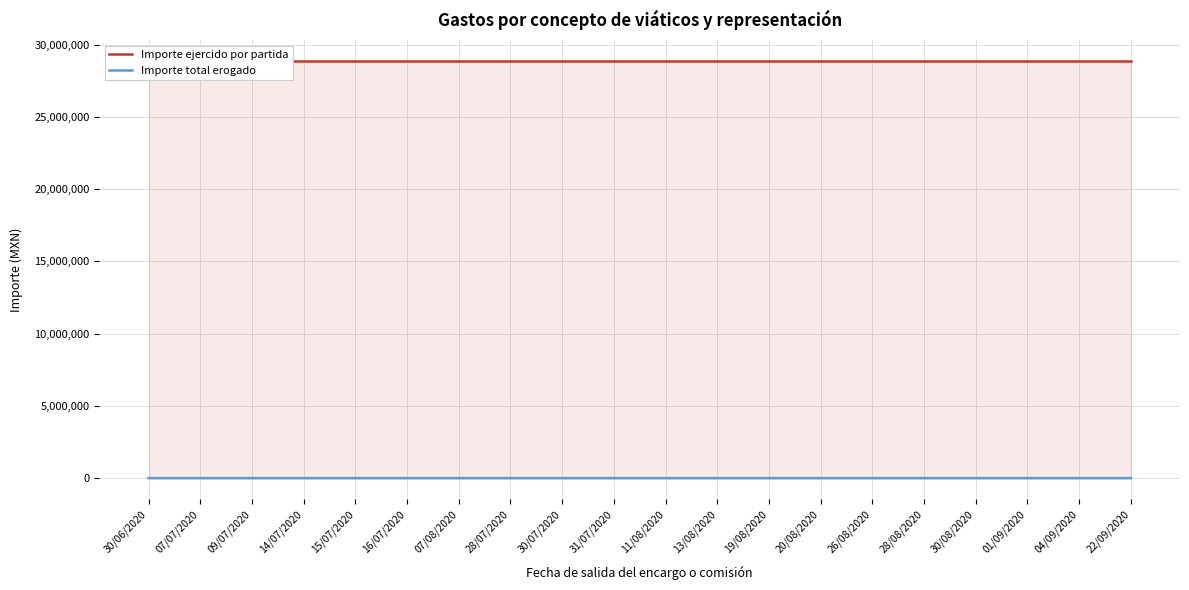

Where is Importe total erogado nearest to the value 146?

19/08/2020